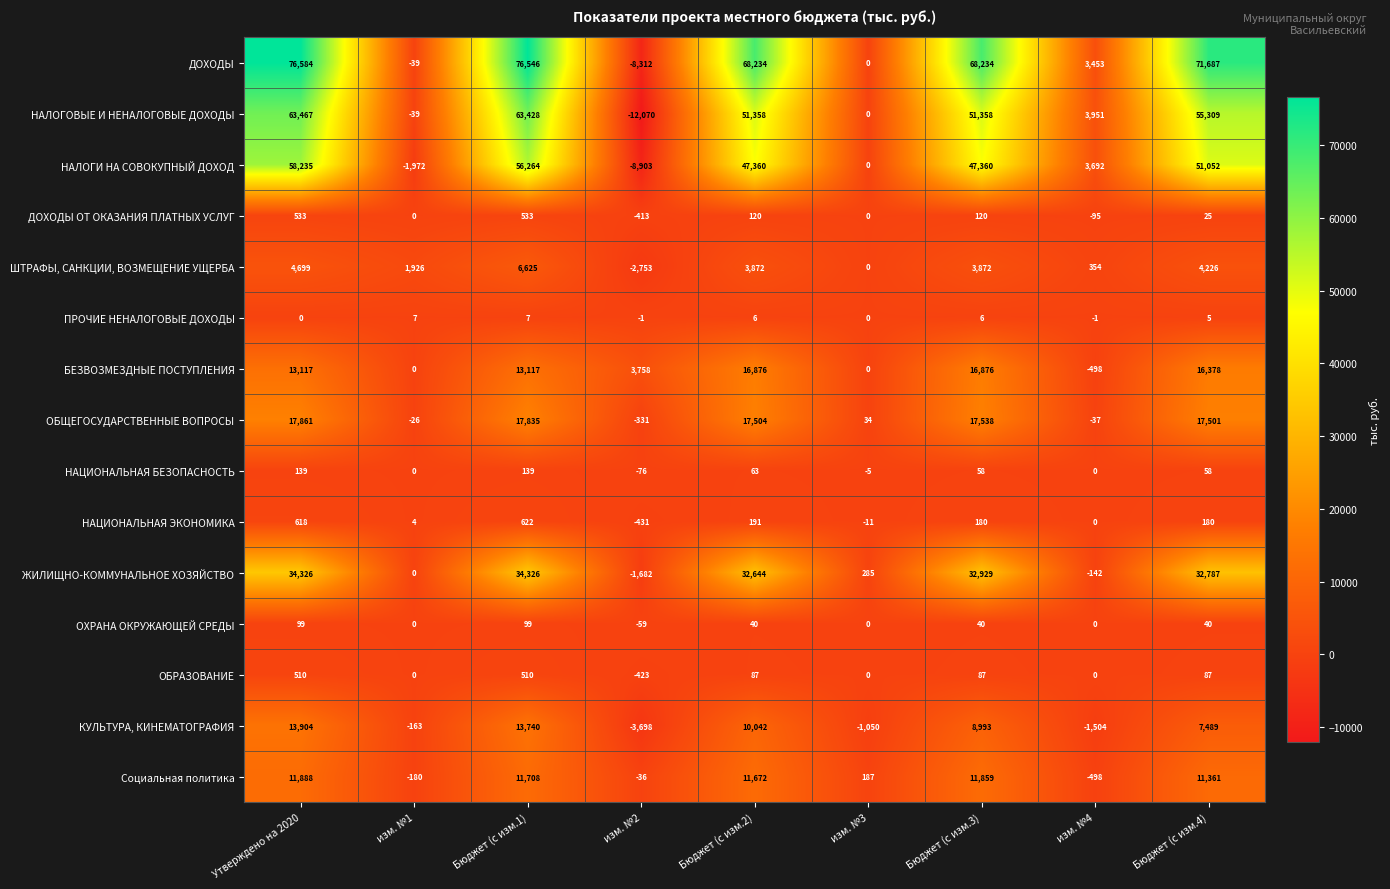

How many series are shown in this chart?

15